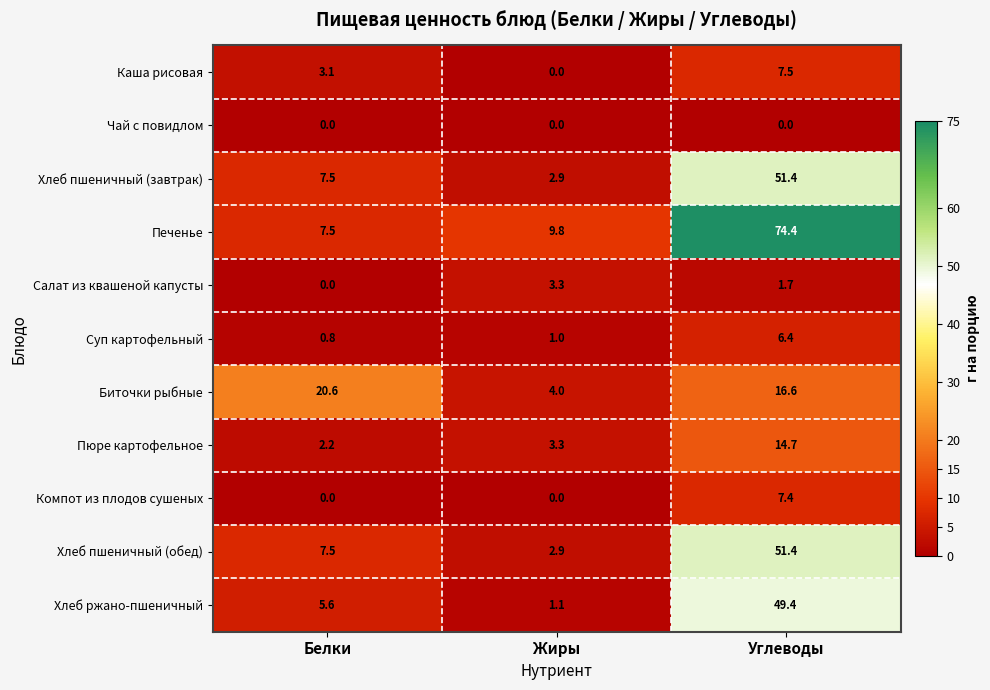

What is the sum of all Каша рисовая values?

10.6